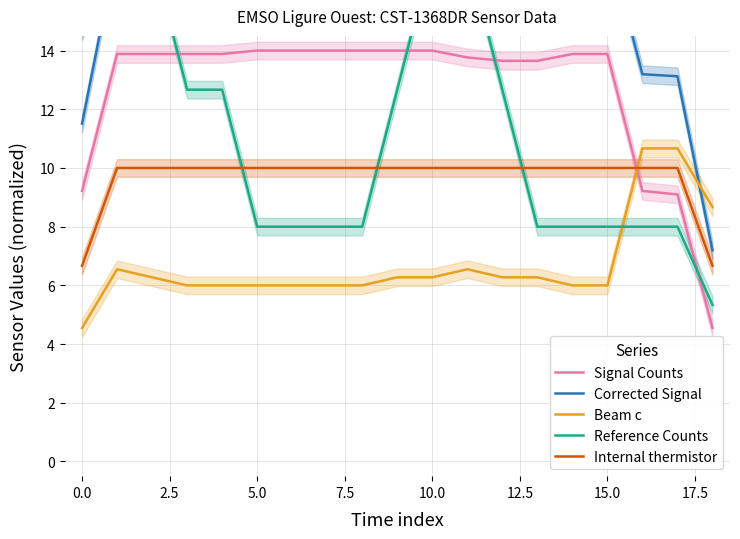

What is the minimum value for Beam c?

4.5